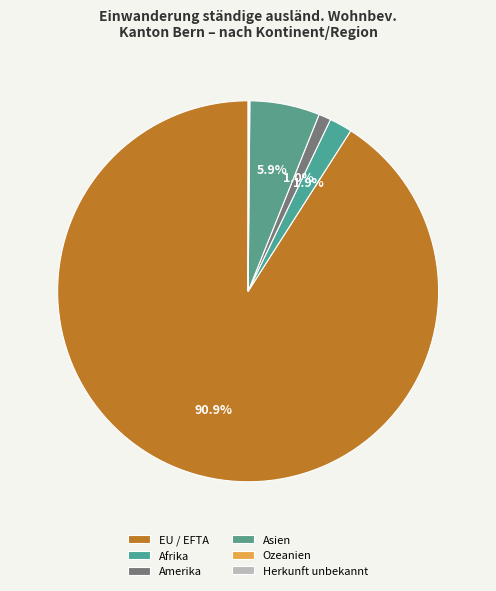

How many segments does this pie chart have?

6